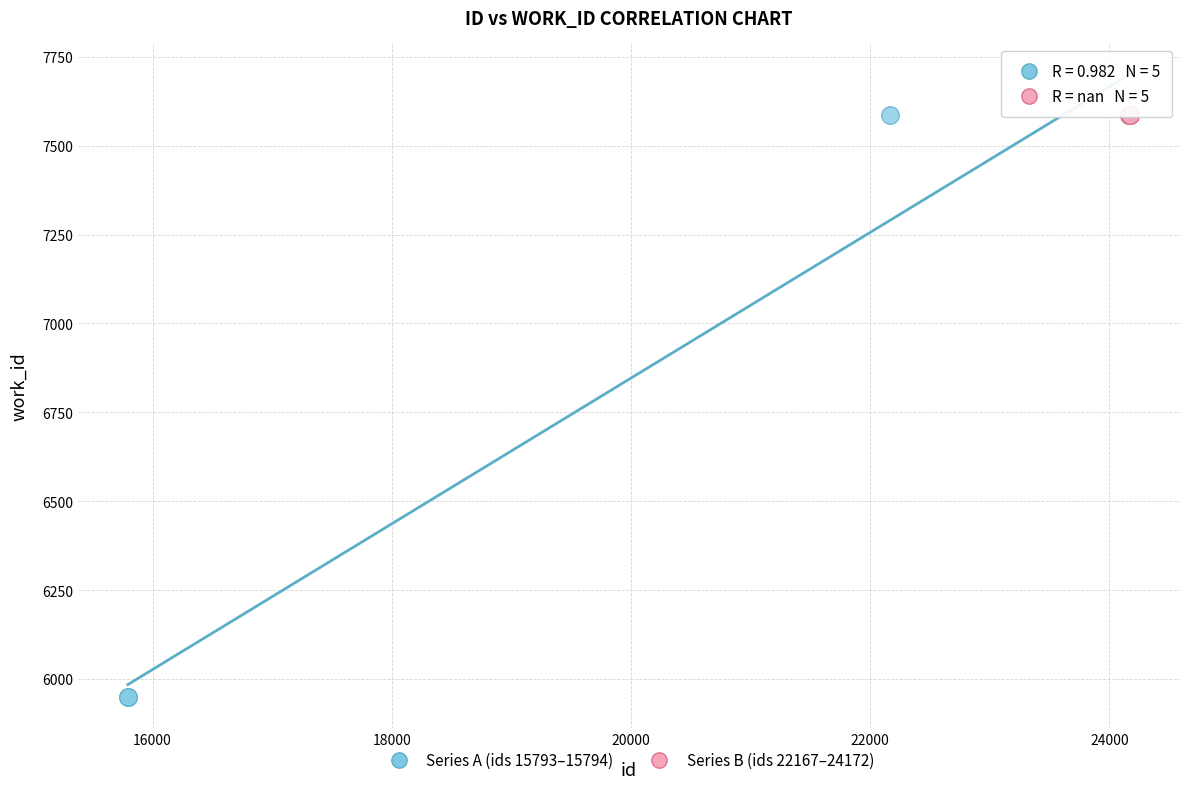

Which series contains the lowest Y value?

Series A (ids 15793–15794)